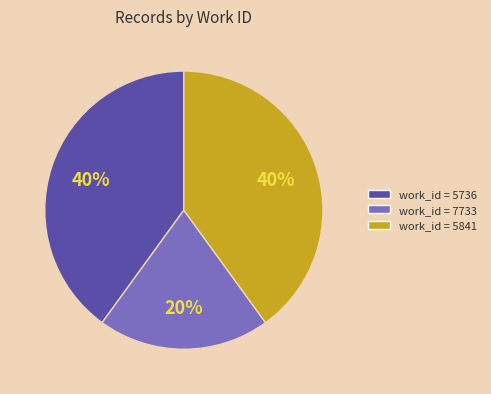

How many slices are in this pie chart?

3